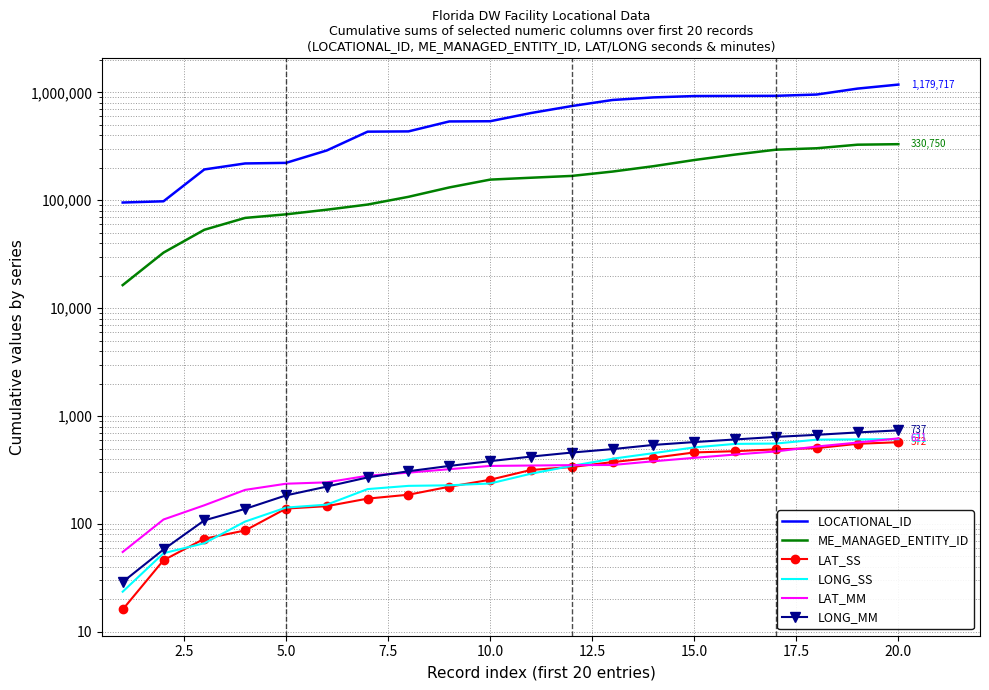

What is the value of the LAT_MM point at the 14th from the left?

381.0